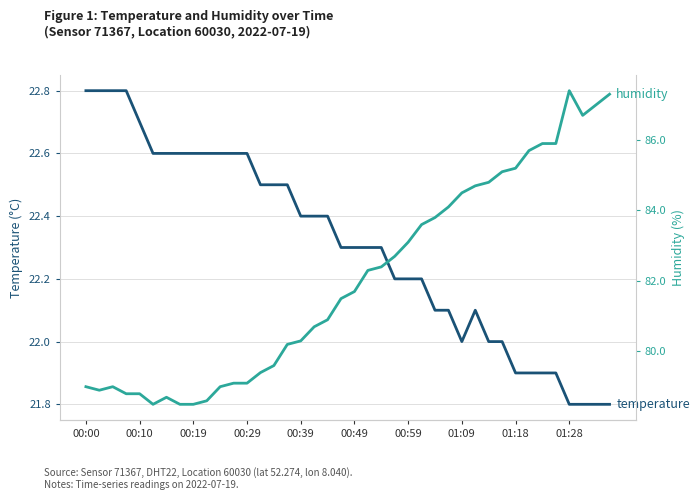

Which series has the largest range (max minus min)?

humidity